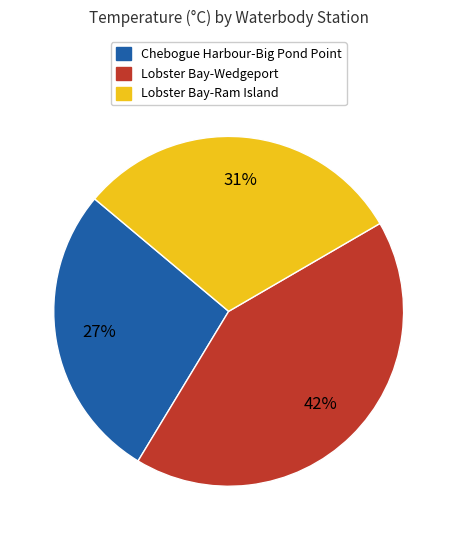

Is there any slice that represents more than half of the pie?

No